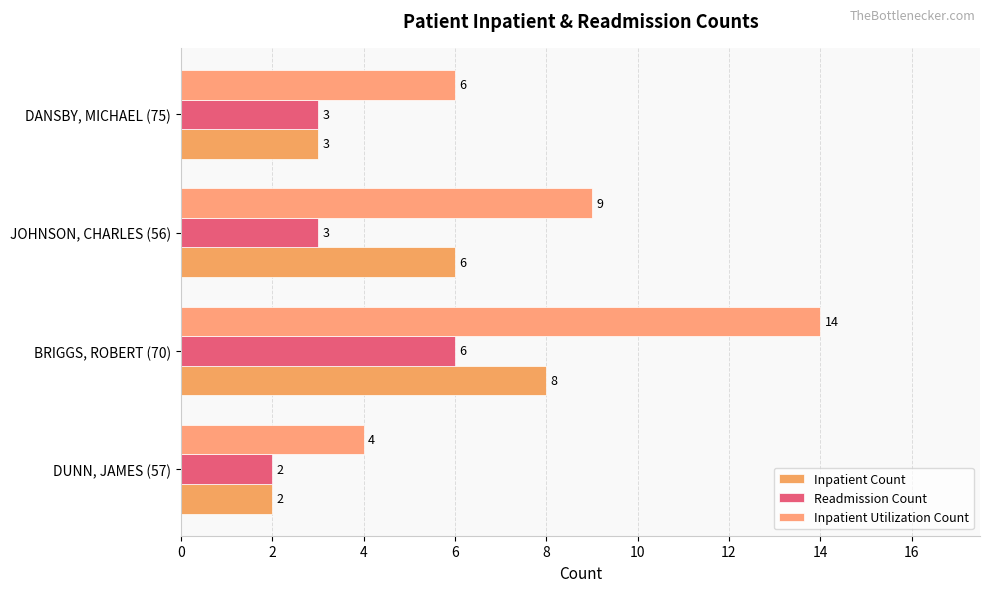

Reading left to right, extract all data points from this chart.

Inpatient Count: 2	8	6	3
Readmission Count: 2	6	3	3
Inpatient Utilization Count: 4	14	9	6